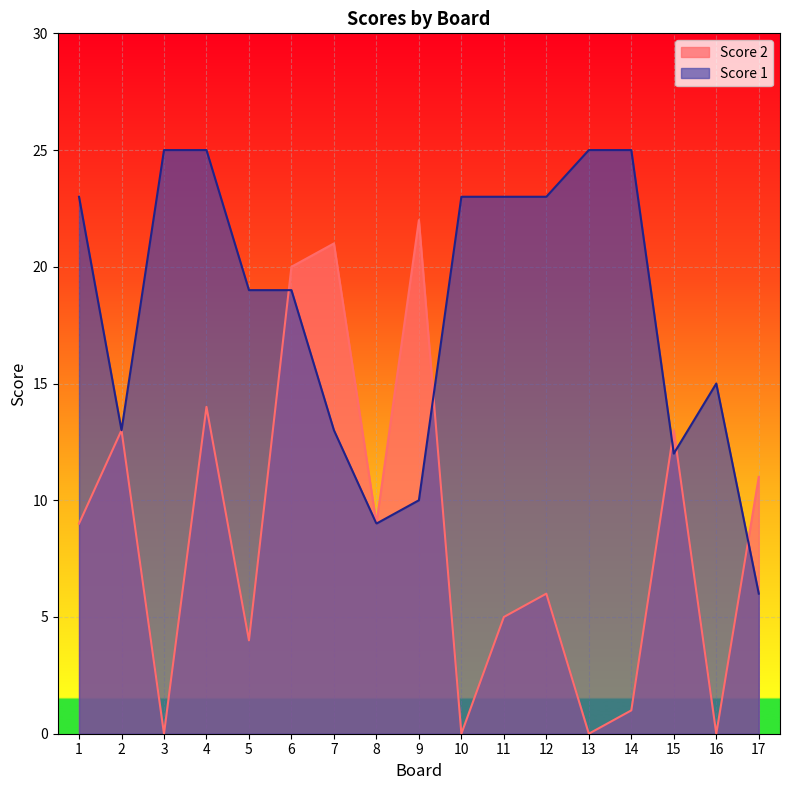

Reading left to right, extract all data points from this chart.

Score 1: 23	13	25	25	19	19	13	9	10	23	23	23	25	25	12	15	6
Score 2: 9	13	0	14	4	20	21	9	22	0	5	6	0	1	13	0	11